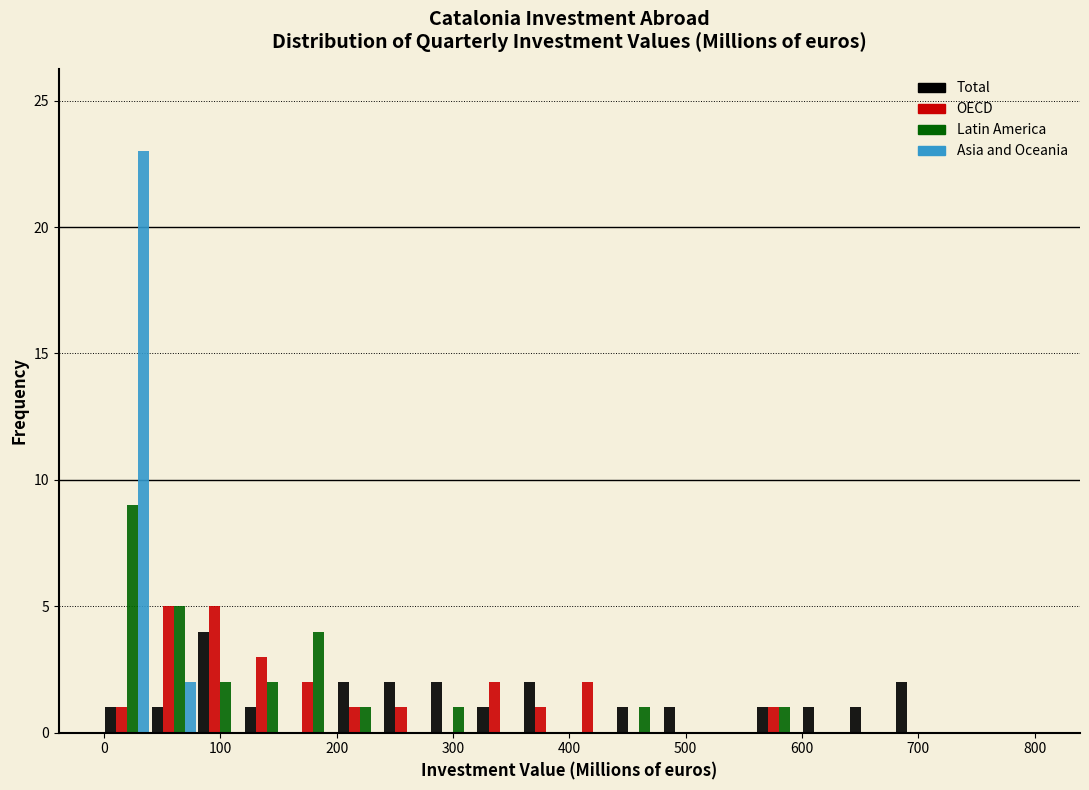

Reading left to right, transcribe this chart: for each range on the x-axis, give the height of each series' bar. The values are not printed on the chart, so give them approximately, as read against the axis.

0 to 40: Total=1	OECD=1	Latin America=9	Asia and Oceania=23
40 to 80: Total=1	OECD=5	Latin America=5	Asia and Oceania=2
80 to 120: Total=4	OECD=5	Latin America=2	Asia and Oceania=0
120 to 160: Total=1	OECD=3	Latin America=2	Asia and Oceania=0
160 to 200: Total=0	OECD=2	Latin America=4	Asia and Oceania=0
200 to 240: Total=2	OECD=1	Latin America=1	Asia and Oceania=0
240 to 280: Total=2	OECD=1	Latin America=0	Asia and Oceania=0
280 to 320: Total=2	OECD=0	Latin America=1	Asia and Oceania=0
320 to 360: Total=1	OECD=2	Latin America=0	Asia and Oceania=0
360 to 400: Total=2	OECD=1	Latin America=0	Asia and Oceania=0
400 to 440: Total=0	OECD=2	Latin America=0	Asia and Oceania=0
440 to 480: Total=1	OECD=0	Latin America=1	Asia and Oceania=0
480 to 520: Total=1	OECD=0	Latin America=0	Asia and Oceania=0
520 to 560: Total=0	OECD=0	Latin America=0	Asia and Oceania=0
560 to 600: Total=1	OECD=1	Latin America=1	Asia and Oceania=0
600 to 640: Total=1	OECD=0	Latin America=0	Asia and Oceania=0
640 to 680: Total=1	OECD=0	Latin America=0	Asia and Oceania=0
680 to 720: Total=2	OECD=0	Latin America=0	Asia and Oceania=0
720 to 760: Total=0	OECD=0	Latin America=0	Asia and Oceania=0
760 to 800: Total=0	OECD=0	Latin America=0	Asia and Oceania=0